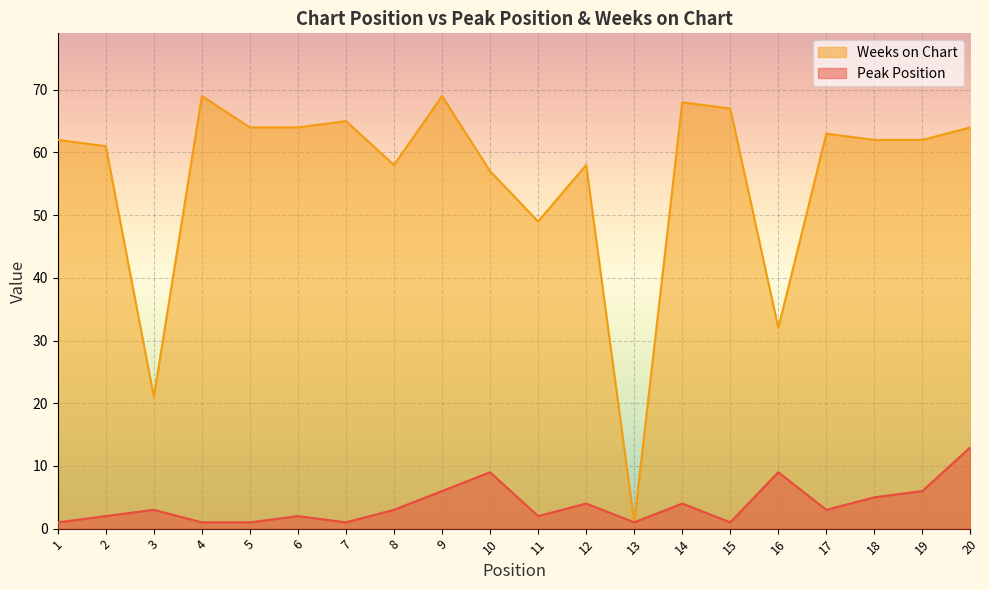

True or false: Peak Position has more than 2 points higher than both neighbors.

True